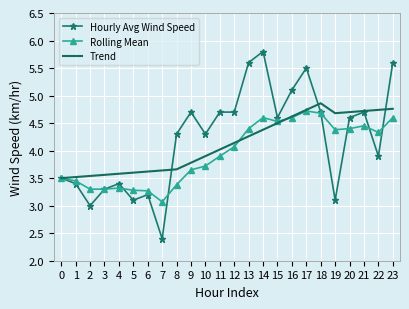

Is it true that Rolling Mean equals 1.8 at 7?

False